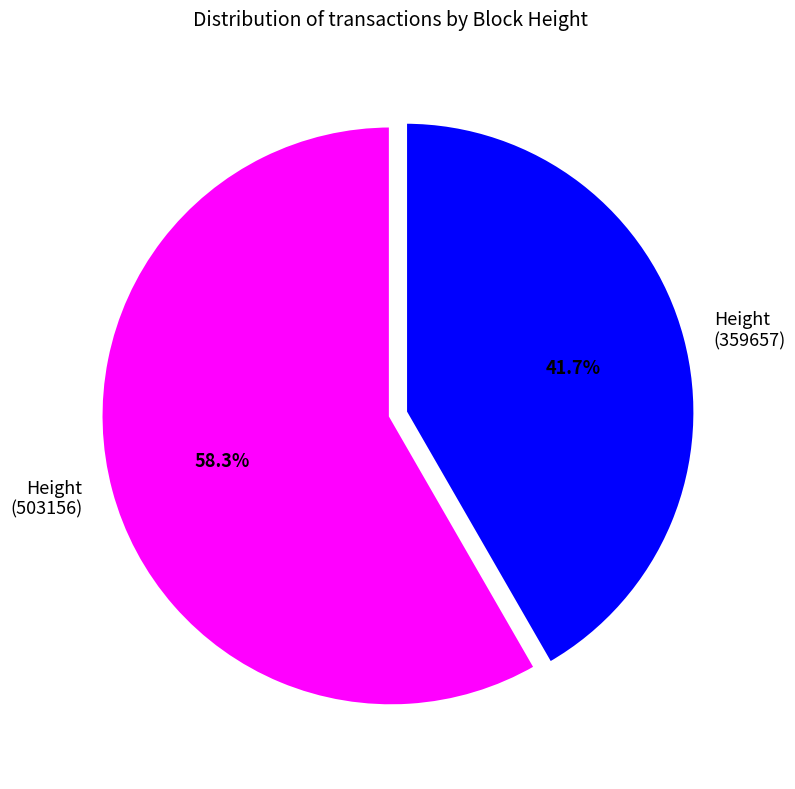

Which has a higher value, Height (503156) or Height (359657)?

Height (503156)